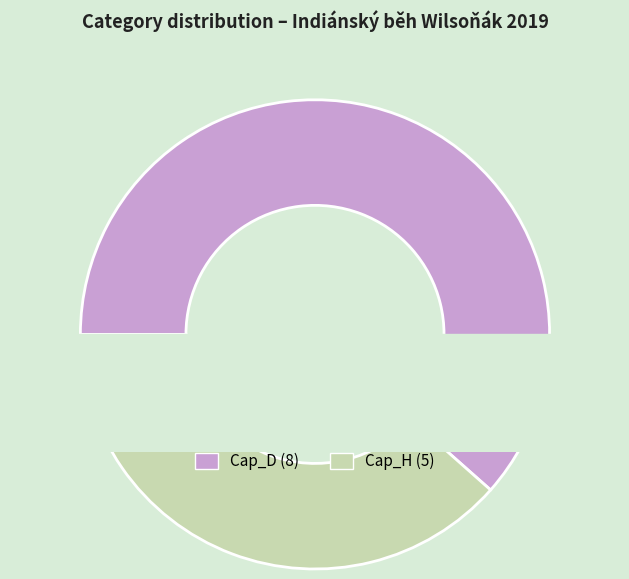

To the nearest percent, what is the combined percentage of Cap_H and Cap_D?

100%